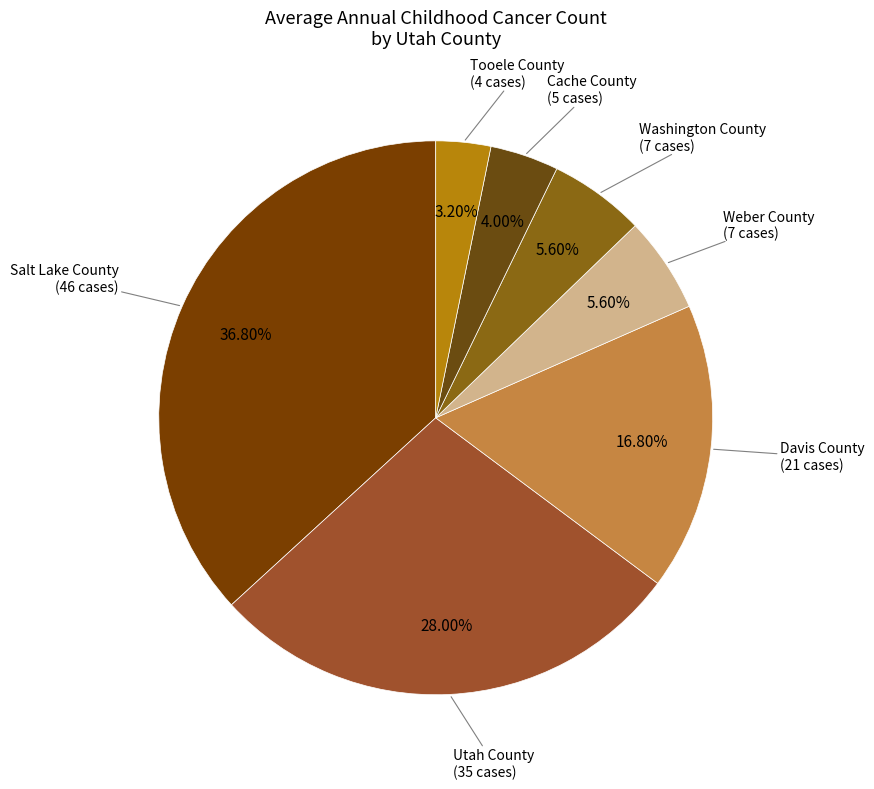

What is the largest slice in the pie chart?

Salt Lake County